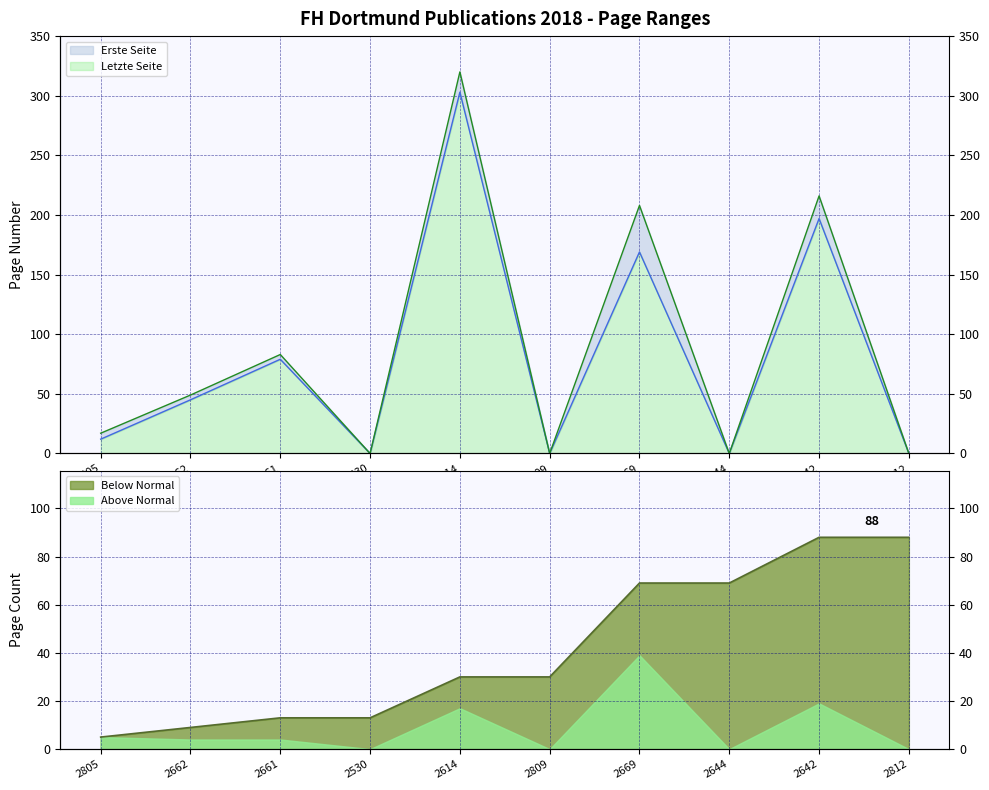

Rank the series at 2805 from highest to lowest value.

Letzte Seite, Erste Seite